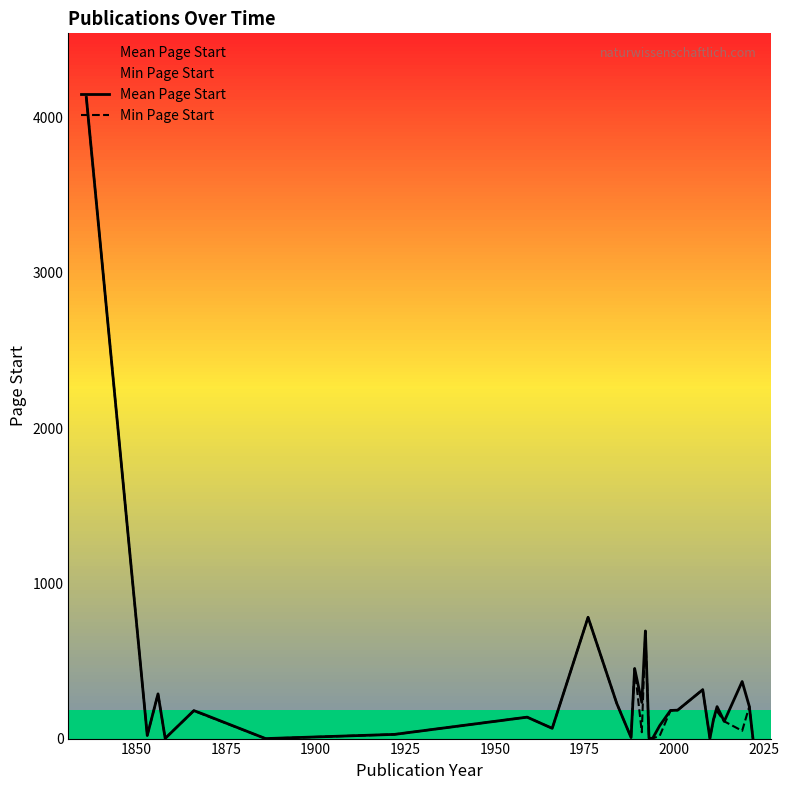

What is the highest value of the Mean Page Start series?

4129.0